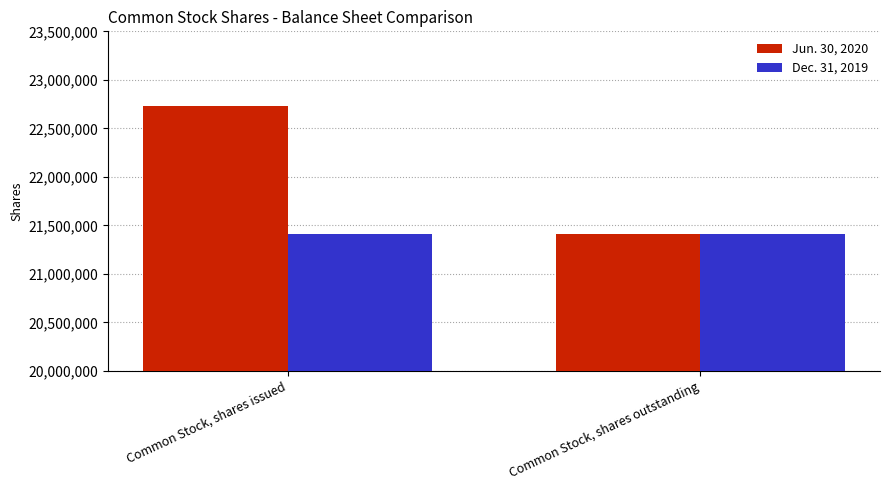

Reading left to right, what are all the values shown in this chart?

Jun. 30, 2020: 22726141	21410578
Dec. 31, 2019: 21410578	21410578